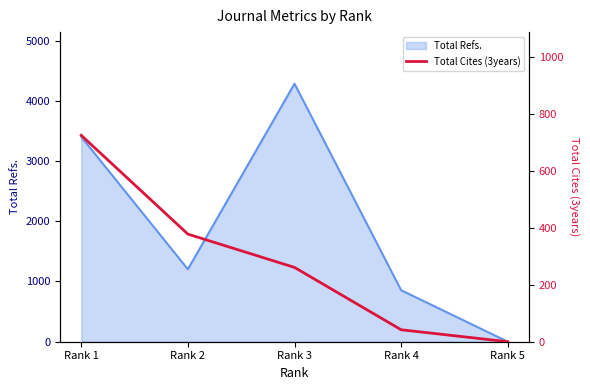

Where is Total Refs. nearest to the value 2141?

Rank 2